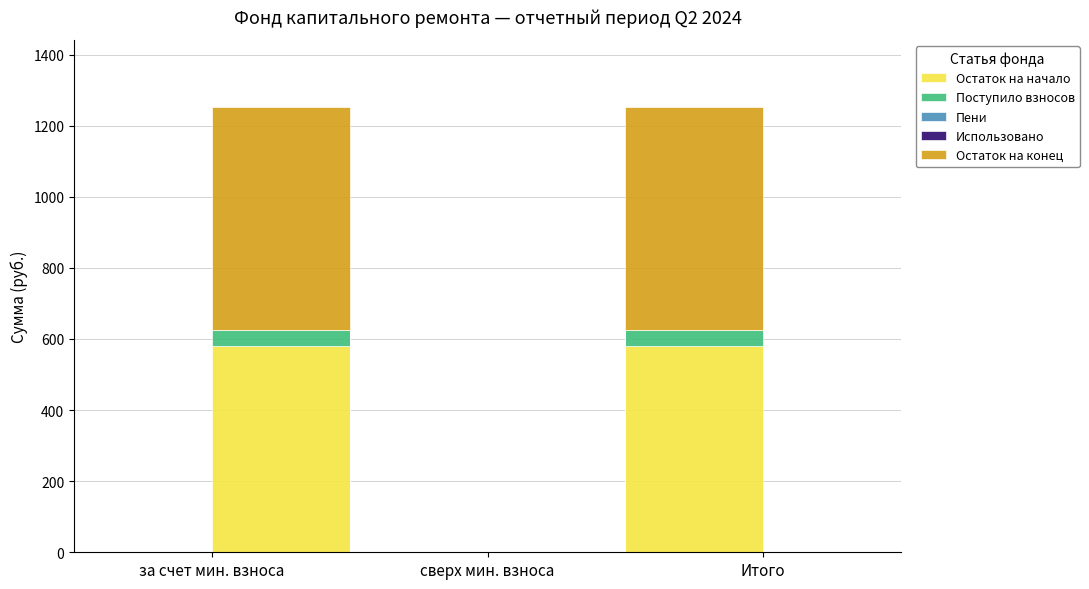

At which label does Поступило взносов reach its minimum?

2